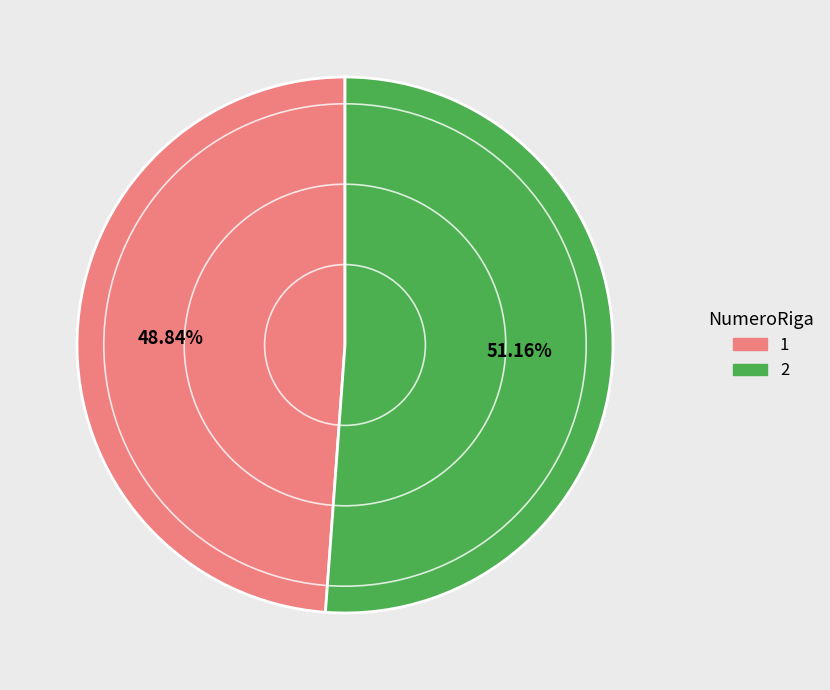

To the nearest percent, what is the combined percentage of 1 and 2?

100%